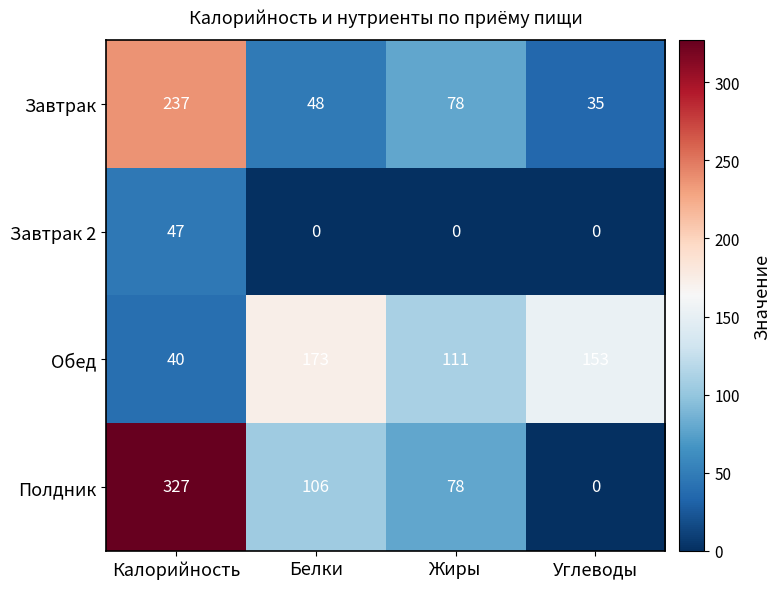

Reading left to right, transcribe all the data shown in this chart.

Завтрак: 237	48	78	35
Завтрак 2: 47	0	0	0
Обед: 40	173	111	153
Полдник: 327	106	78	0